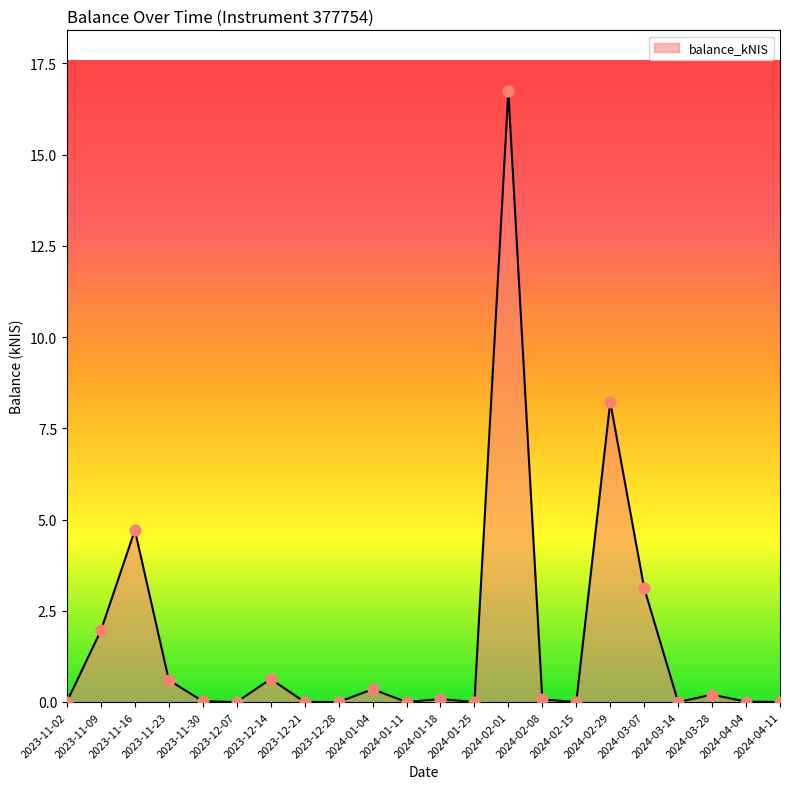

What is the difference between the values at 2024-01-11 and 2023-11-23?

0.6